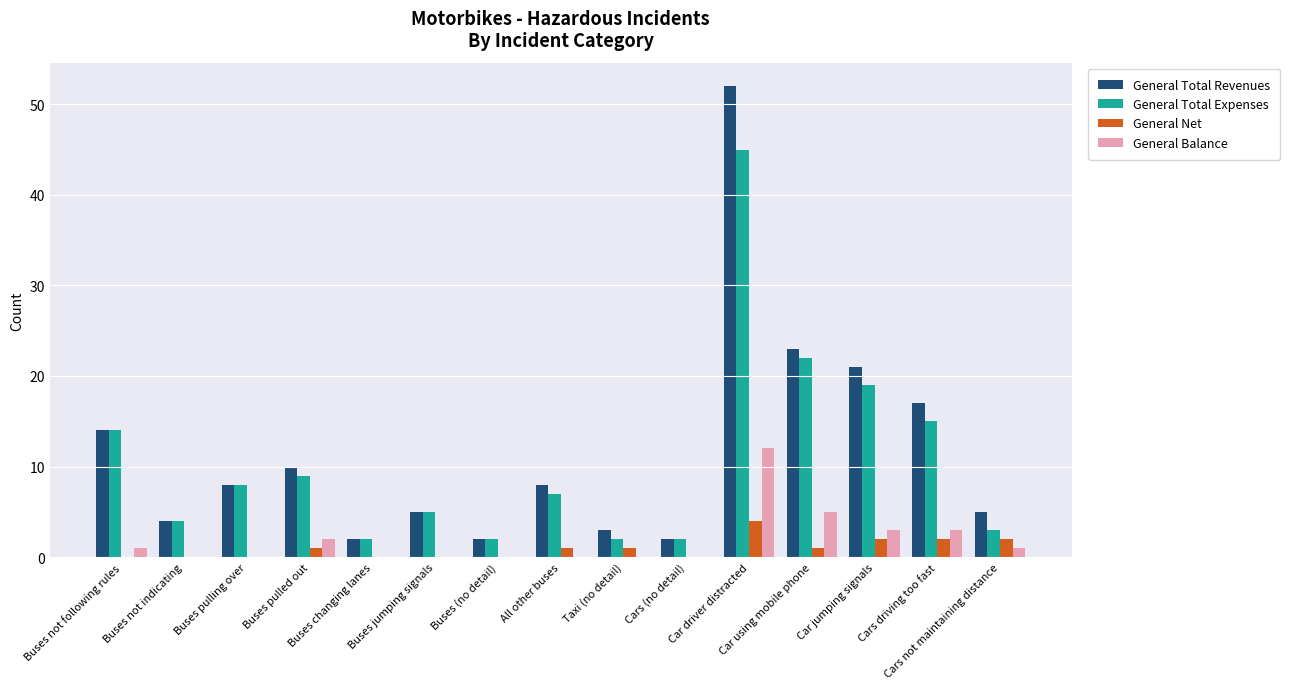

What is the sum of all General Total Revenues values?

176